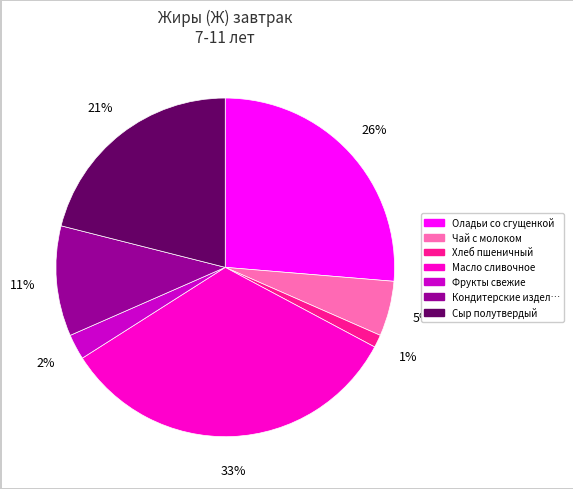

Does any single category account for the majority?

No